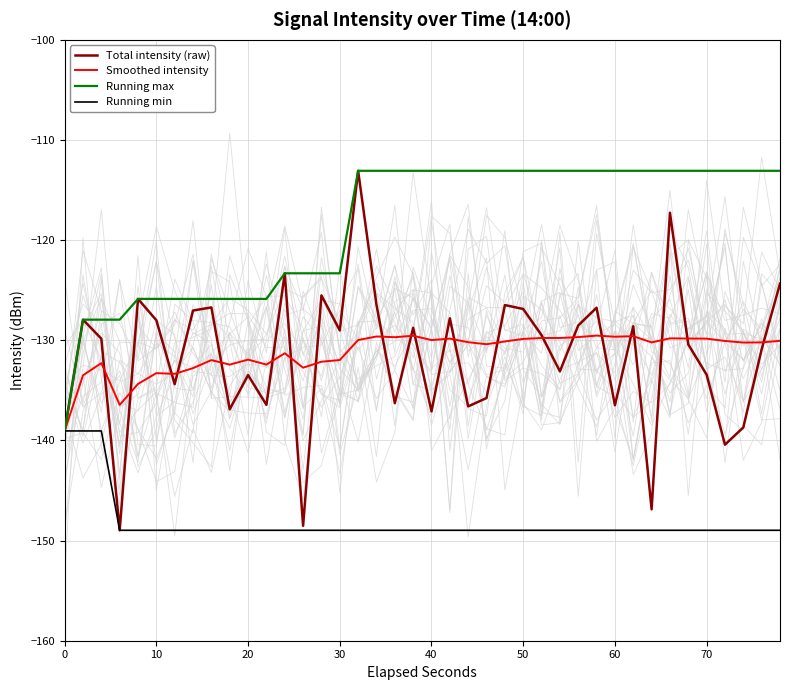

What is the sum of all Running min values?

-5929.1